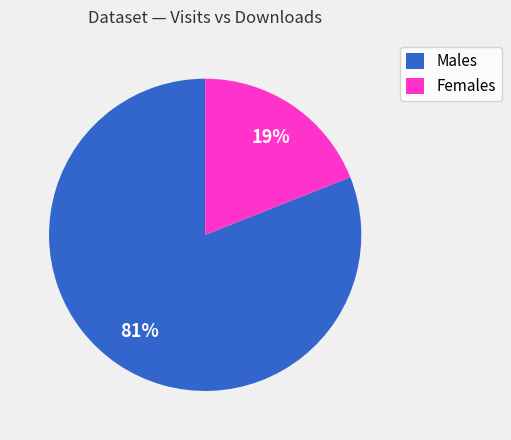

Which category has the biggest portion of the pie?

Males